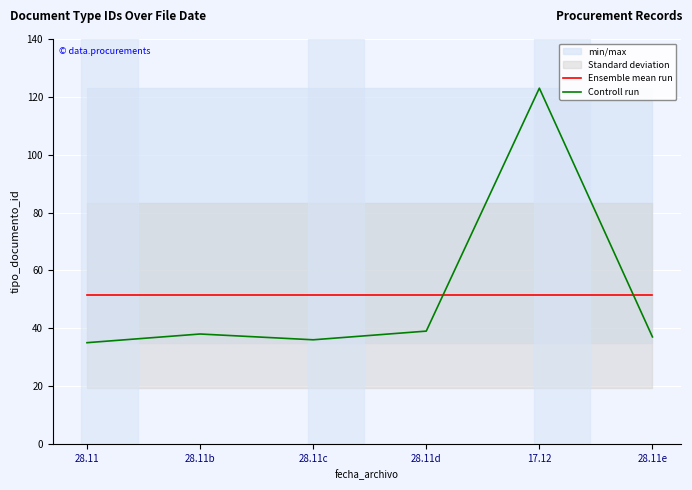

Count the number of categories in the chart.

6